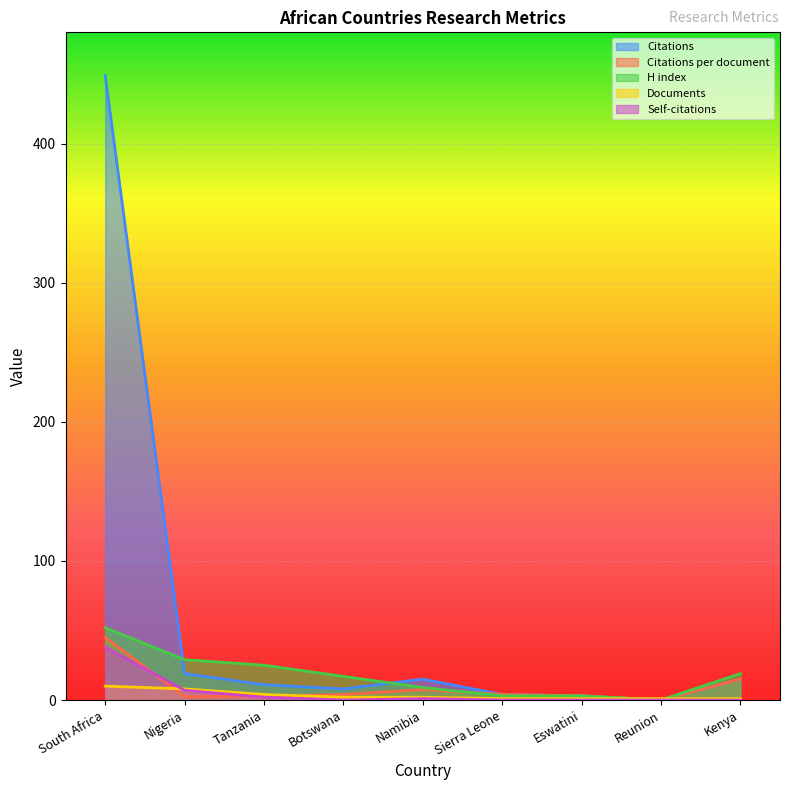

The Citations per document series shows 2.8 at Tanzania. True or false?

True